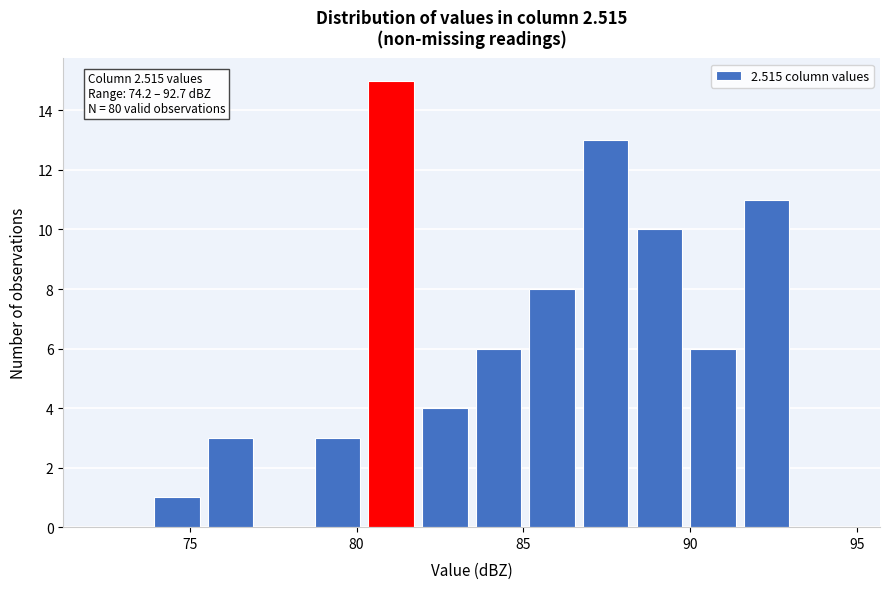

Read against the x-axis, roughly where is the centre of the tallest bar?

81.0